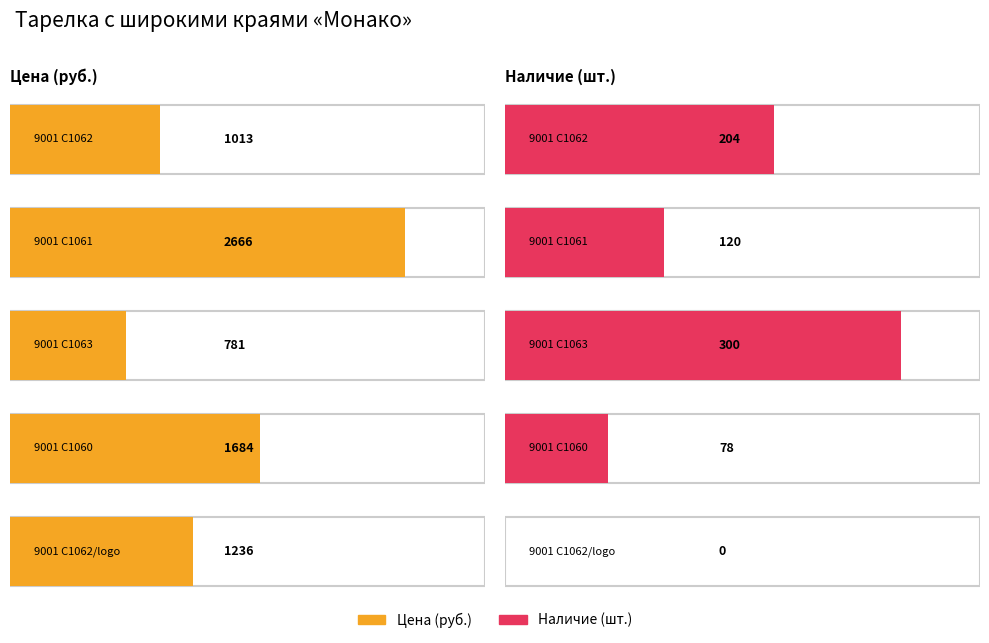

How many categories are shown in the chart?

5